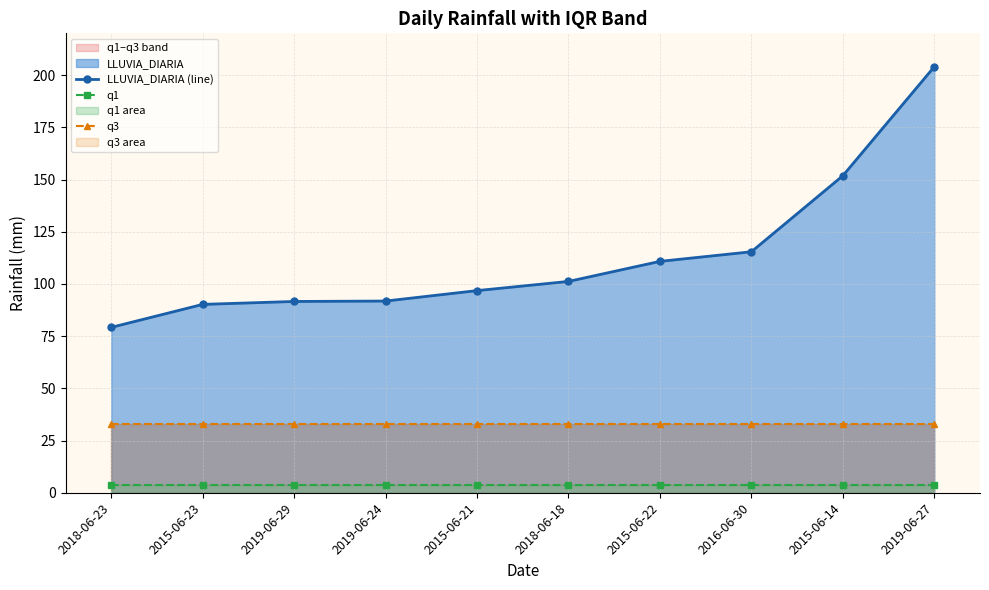

What is the difference between the LLUVIA_DIARIA (line) values at 2015-06-21 and 2019-06-24?

5.0